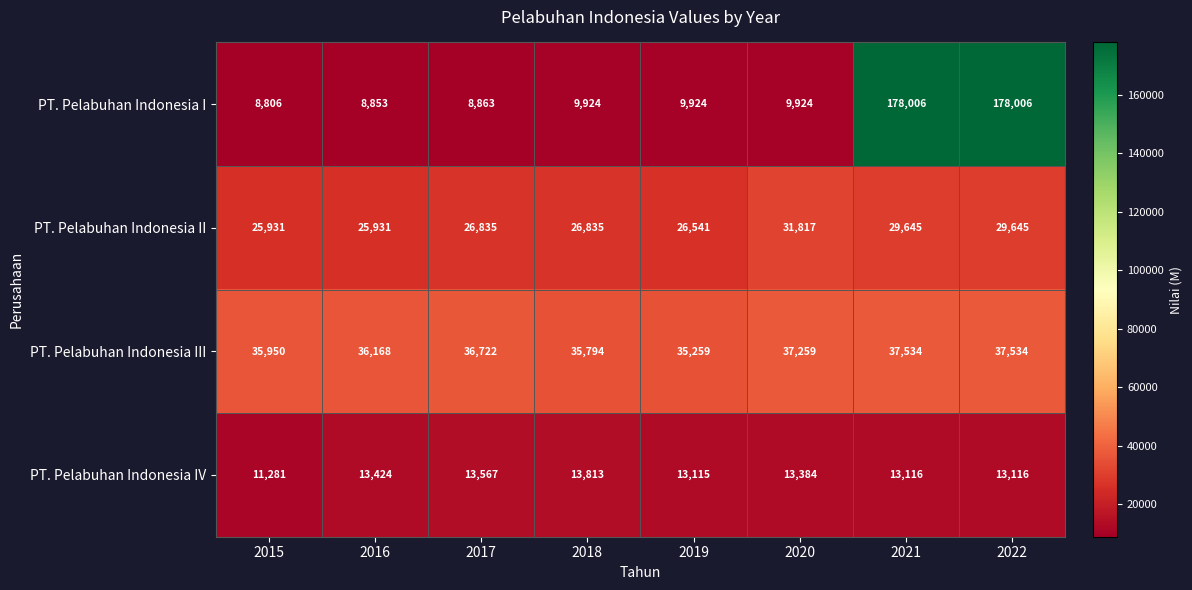

What is the total value across all series at 2018?

86366